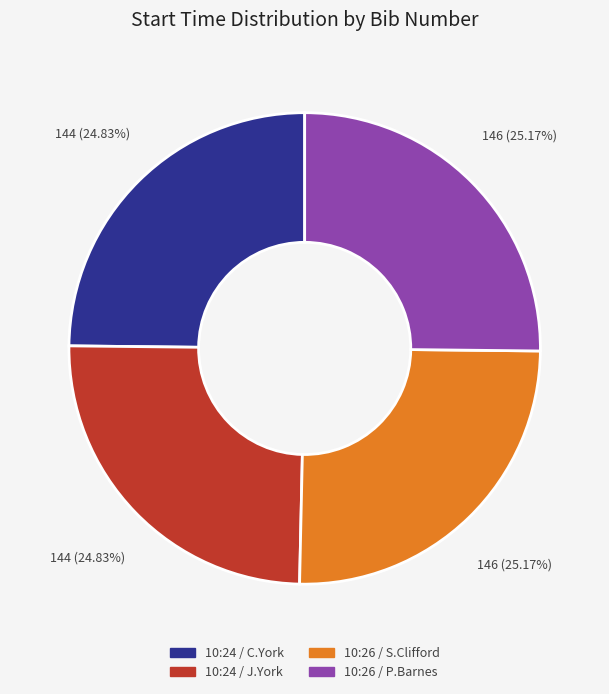

Does any single category account for the majority?

No